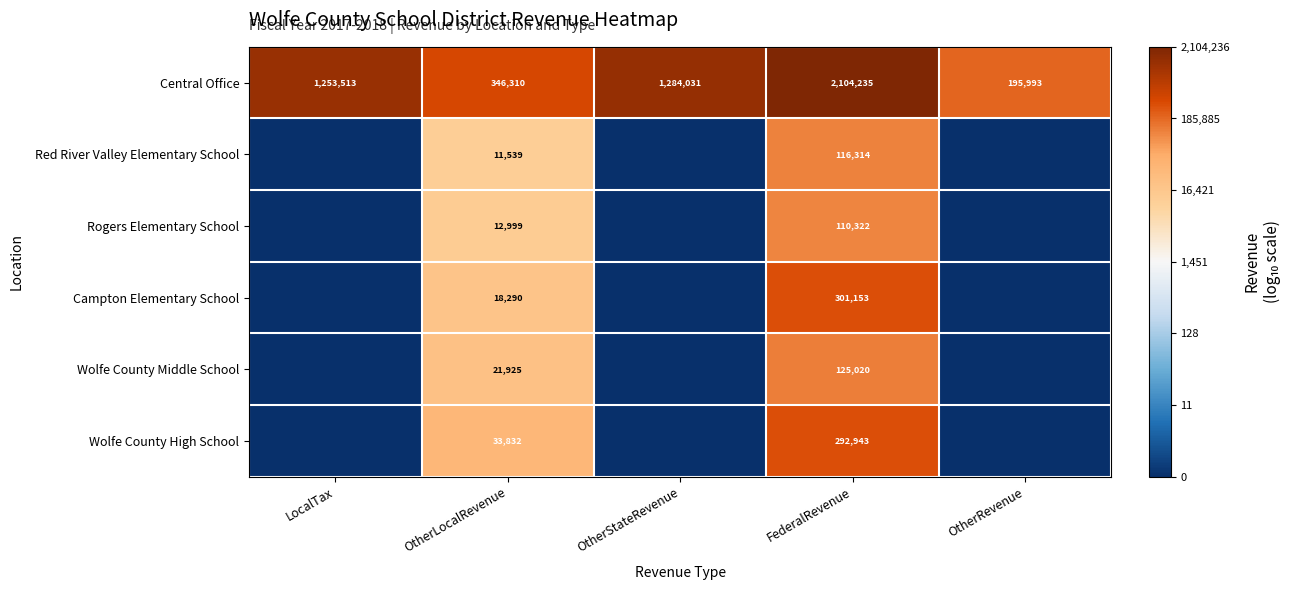

Is the value of Central Office at OtherRevenue greater than the value of Red River Valley Elementary School at OtherLocalRevenue?

Yes